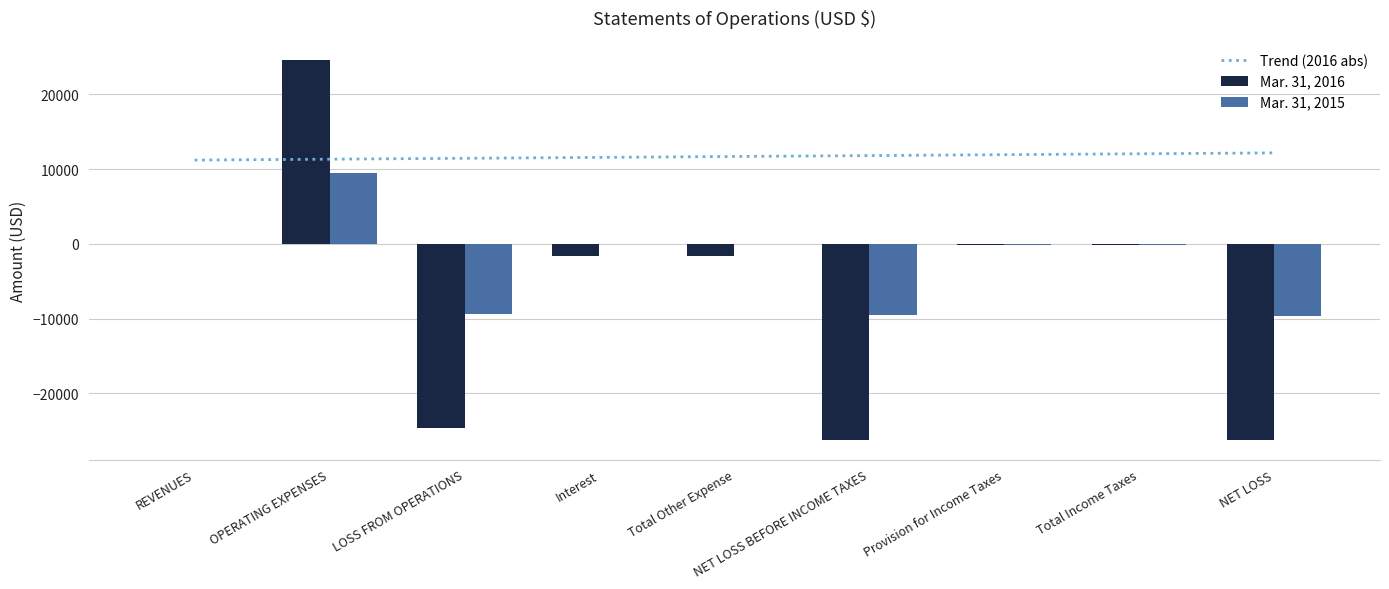

What is the highest value of the Mar. 31, 2015 series?

9437